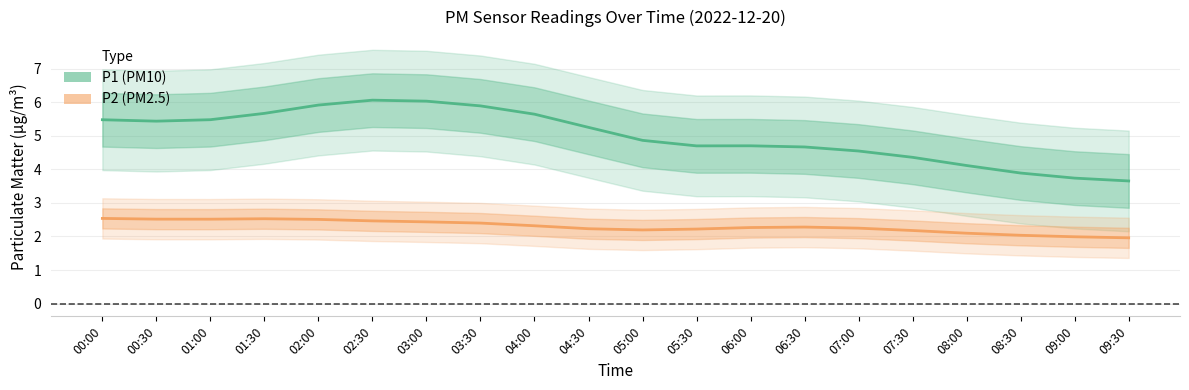

Which series has the largest total across all categories?

P1 (PM10)